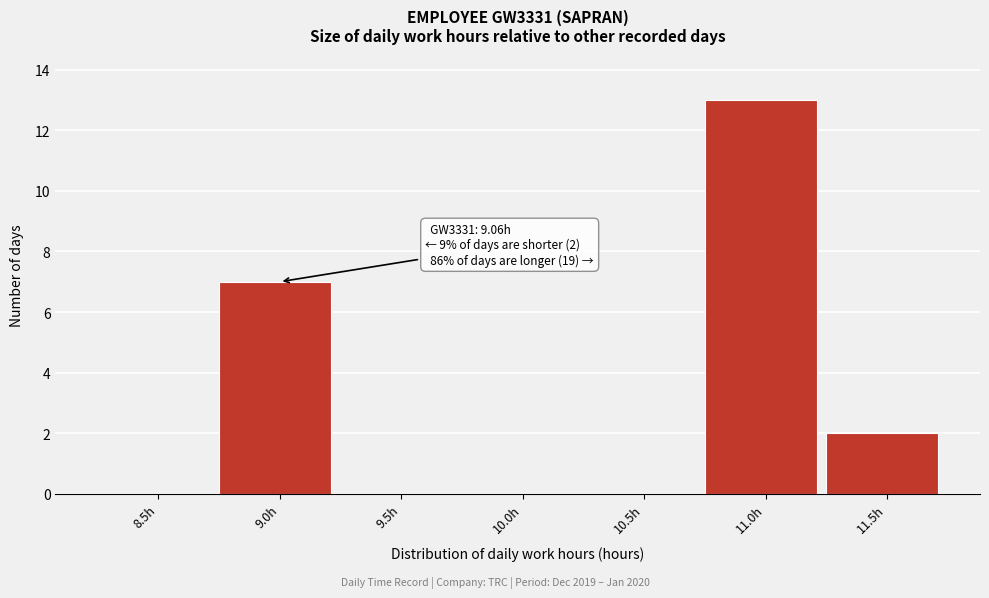

Reading left to right, what are all the values shown in this chart?

8.5h=0	9.0h=7	9.5h=0	10.0h=0	10.5h=0	11.0h=13	11.5h=2